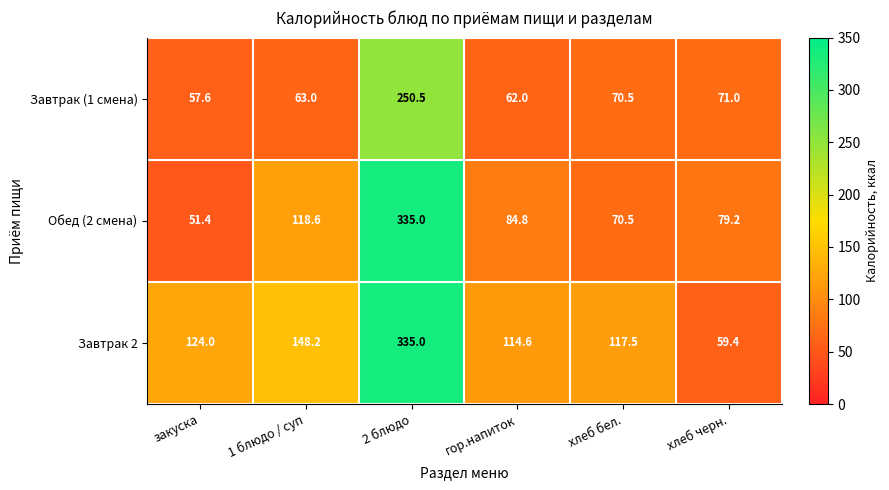

The Обед (2 смена) series shows 20.5 at гор.напиток. True or false?

False